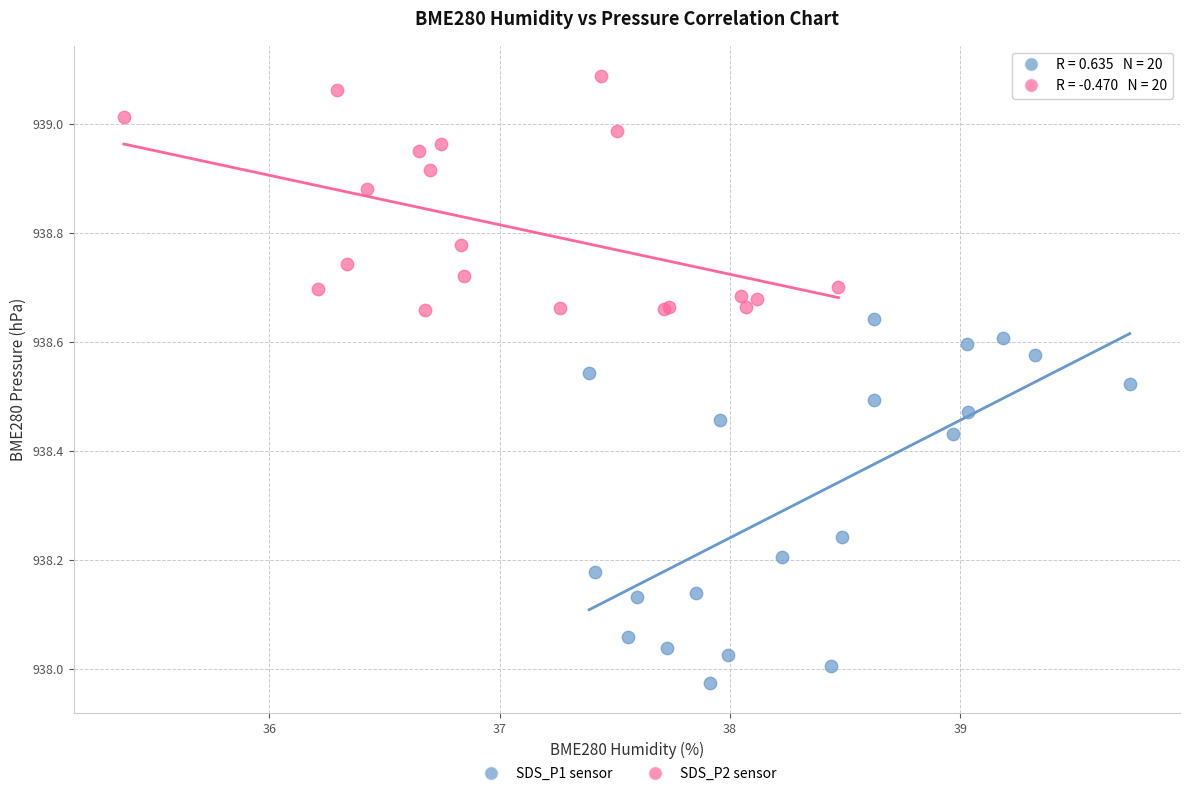

Which series contains the highest Y value?

SDS_P2 sensor